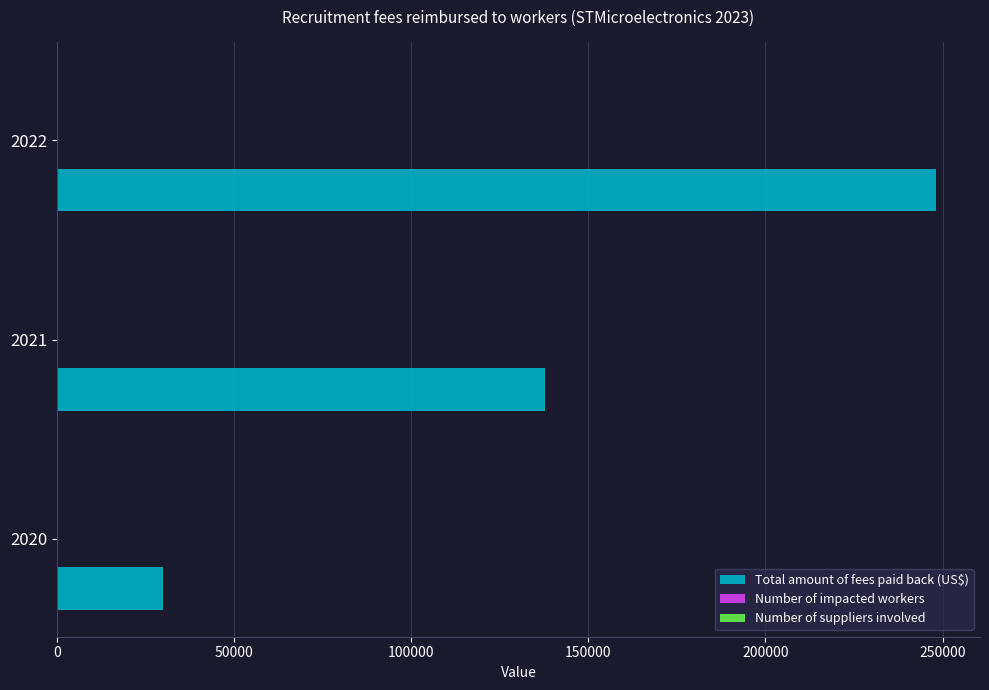

What is the greatest value displayed?

248153